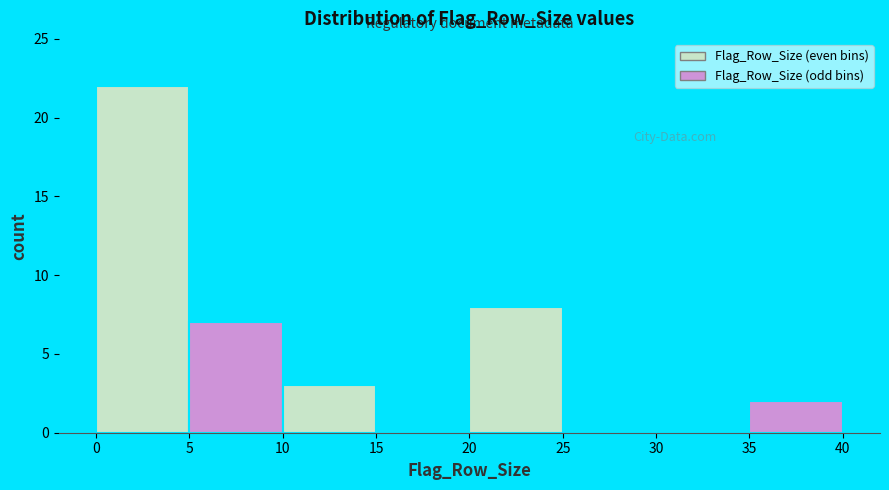

Reading left to right, list every bar in this chart as the range it spans on the x-axis followed by its height. The values are not printed on the chart, so give them approximately, as read against the axis.

0 to 5: 22
5 to 10: 7
10 to 15: 3
15 to 20: 0
20 to 25: 8
25 to 30: 0
30 to 35: 0
35 to 40: 2